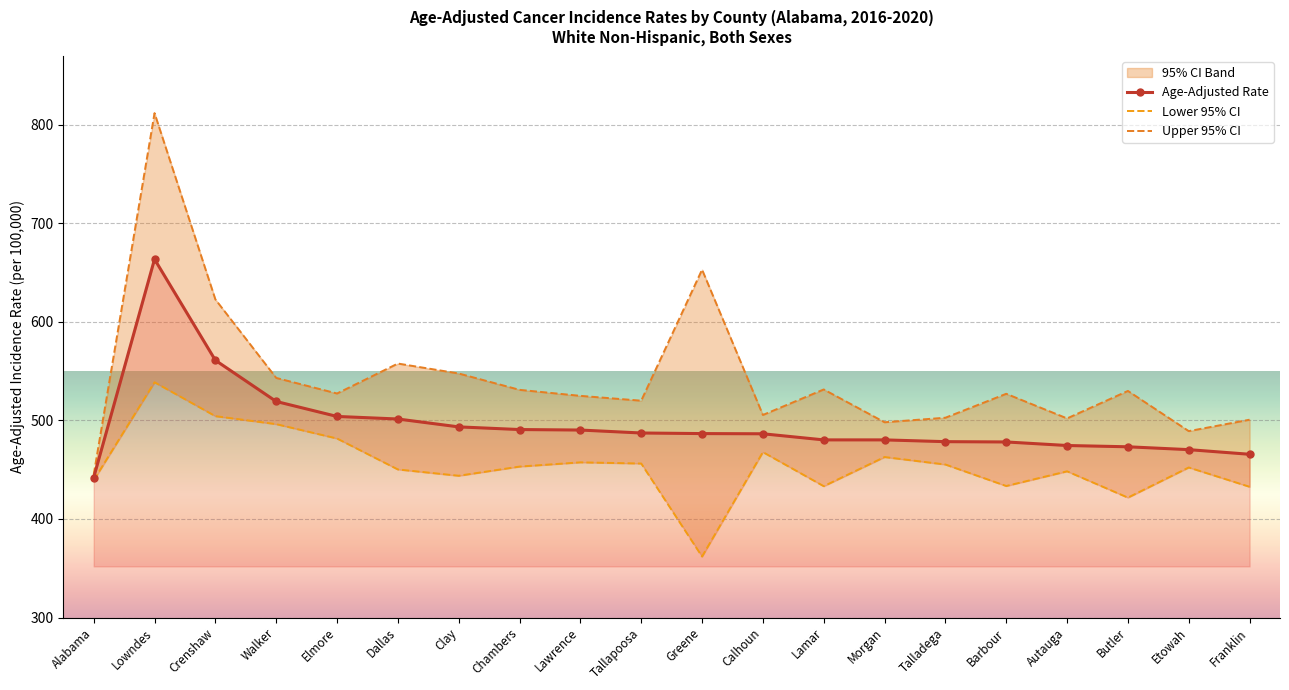

What is the difference between the Lower 95% CI values at Lowndes and Lawrence?

81.3